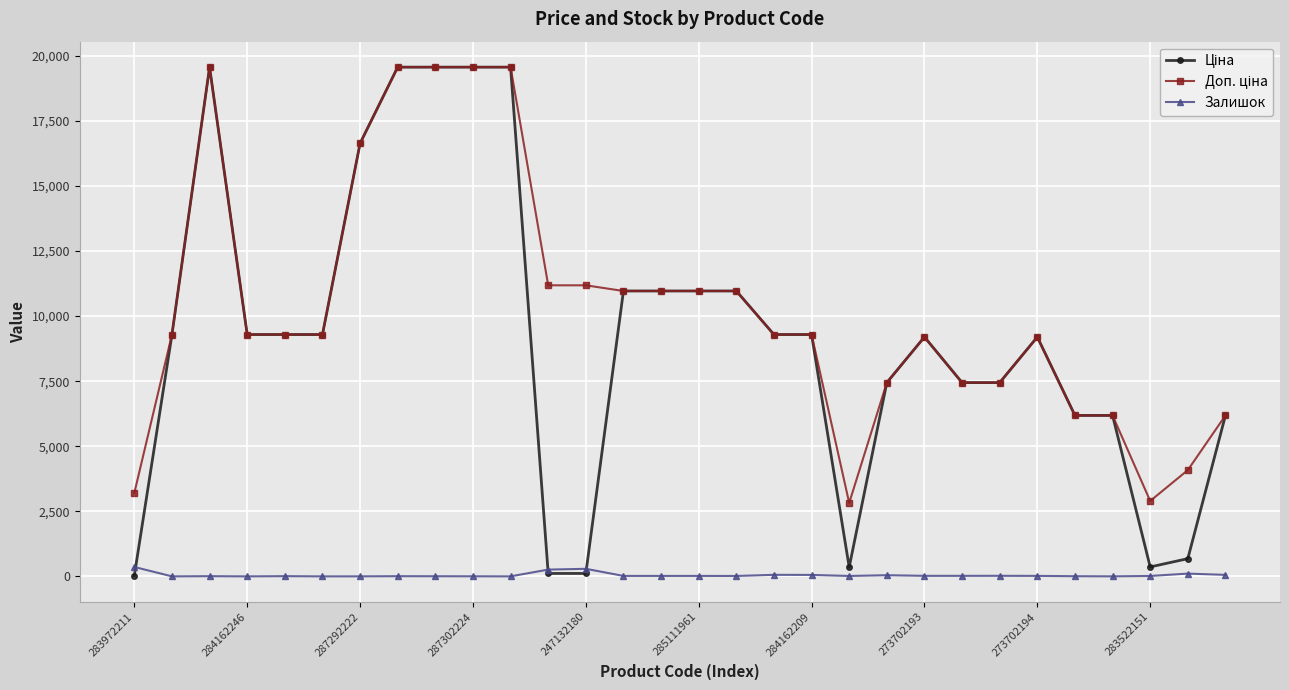

At how many categories does at least one series exceed 18300?

5